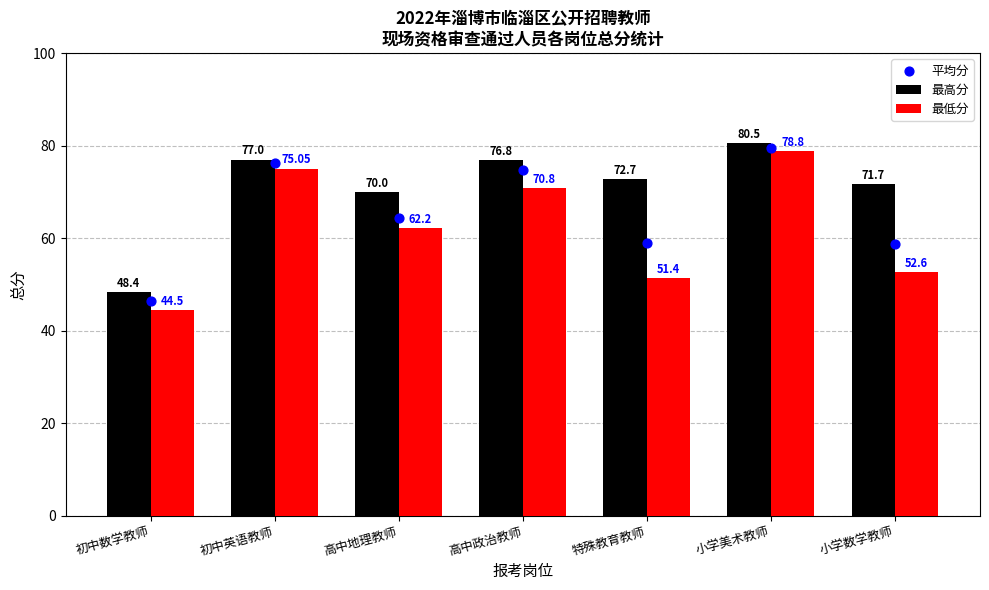

What are all the series names shown in the legend?

最高分, 最低分, 平均分